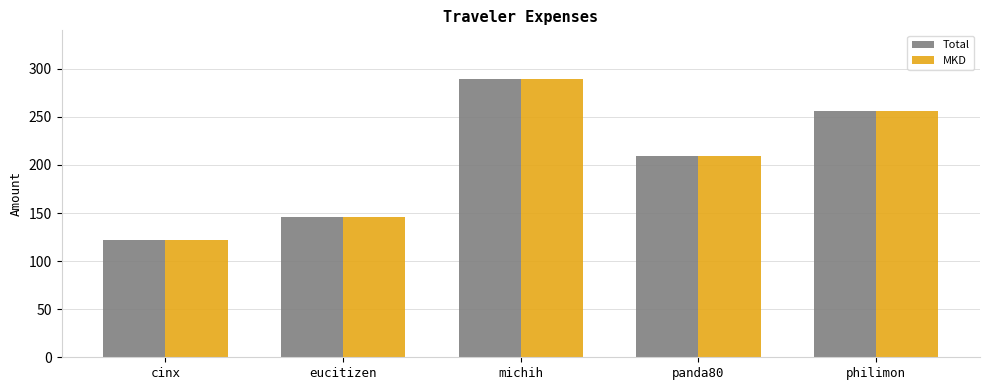

Count the number of data series in this chart.

2